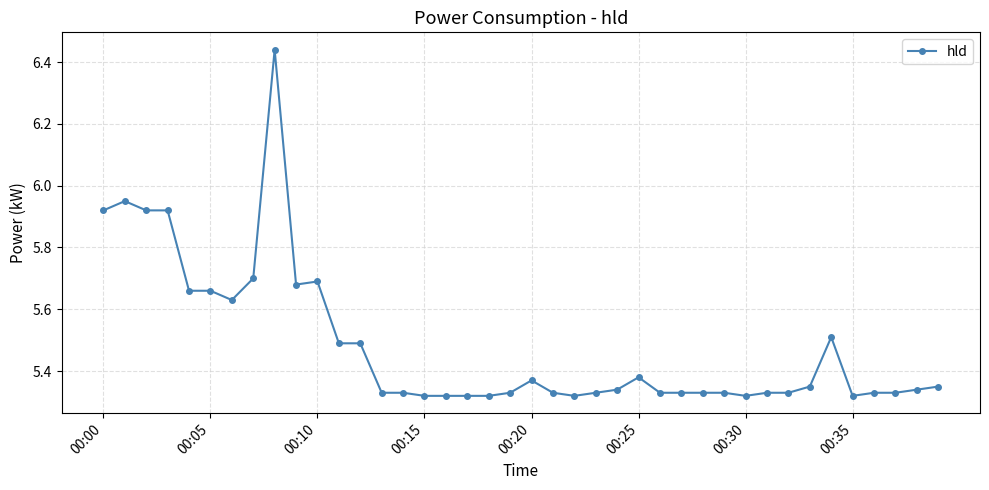

How many categories are shown in the chart?

40